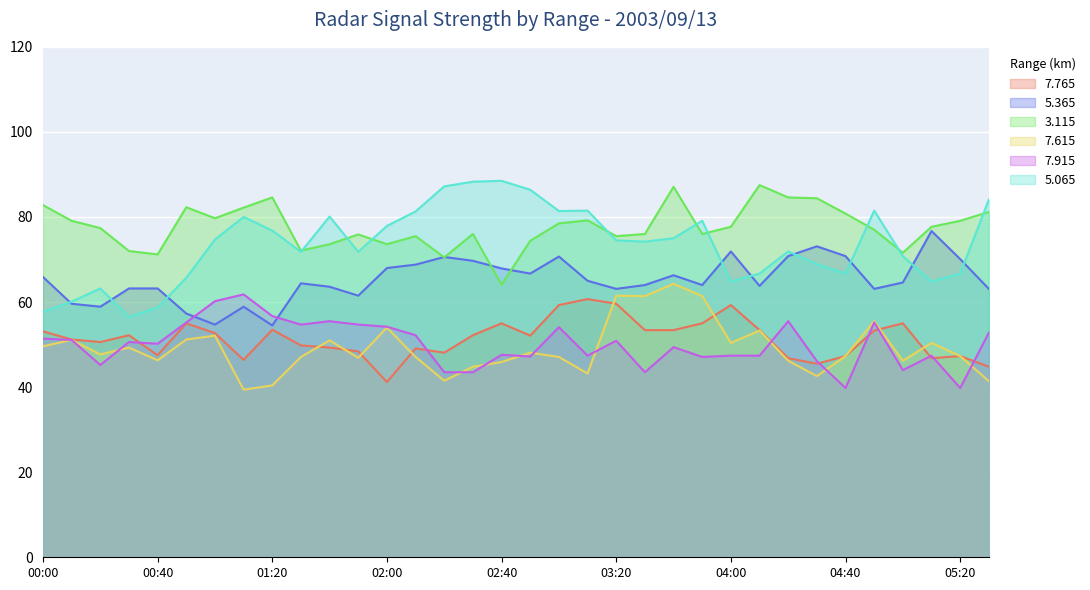

How many times do   5.365 and   5.065 cross each other?

9